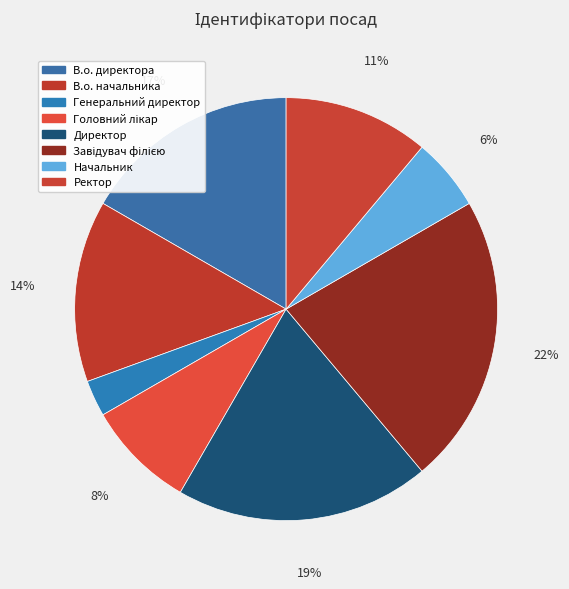

Which category has the smallest portion of the pie?

Генеральний директор